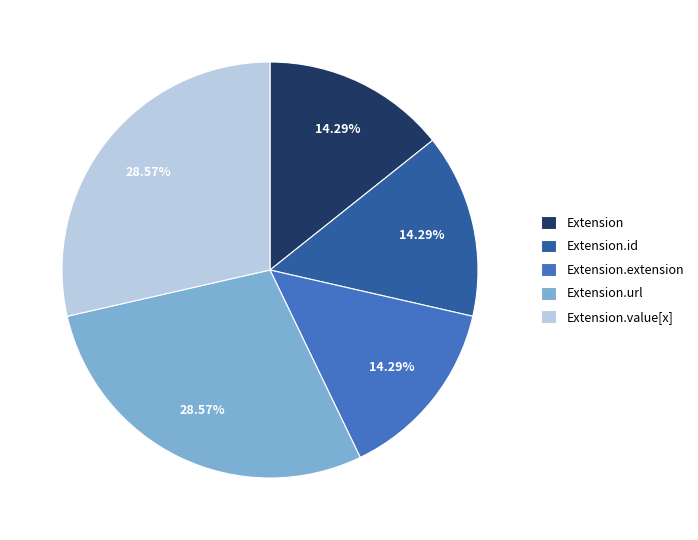

How many segments does this pie chart have?

5